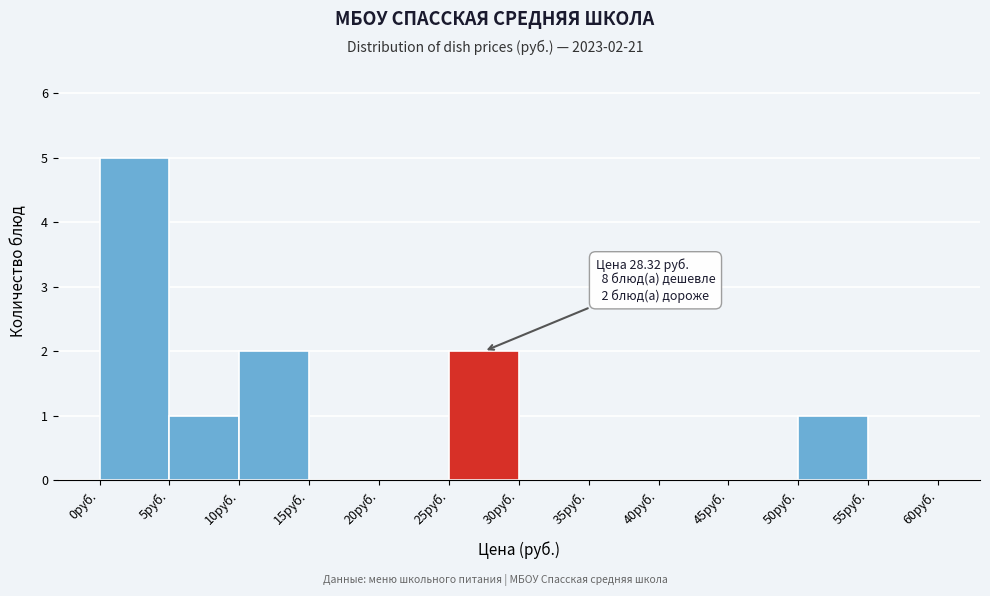

Which range on the x-axis has the tallest bar?

0 to 5